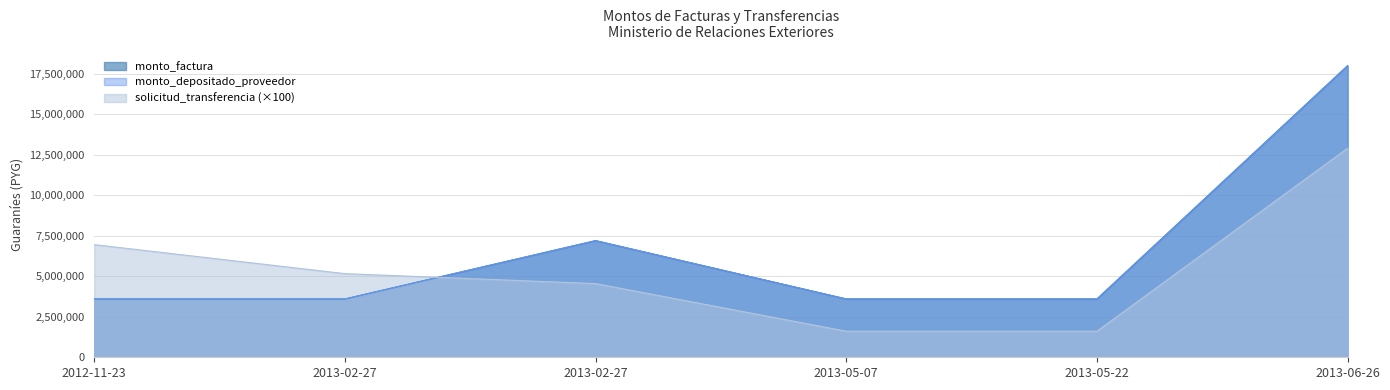

What is the spread (max minus min) of values at 2013-02-27?

1562100